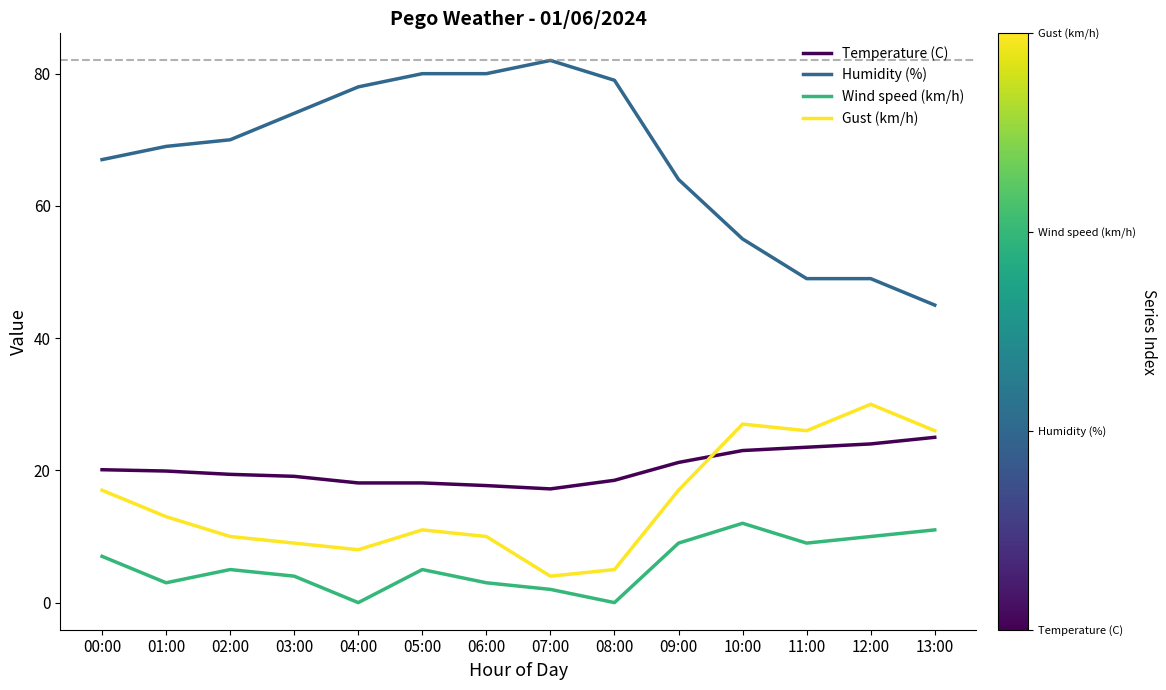

Where does the Gust (km/h) series first go above 13?

00:00